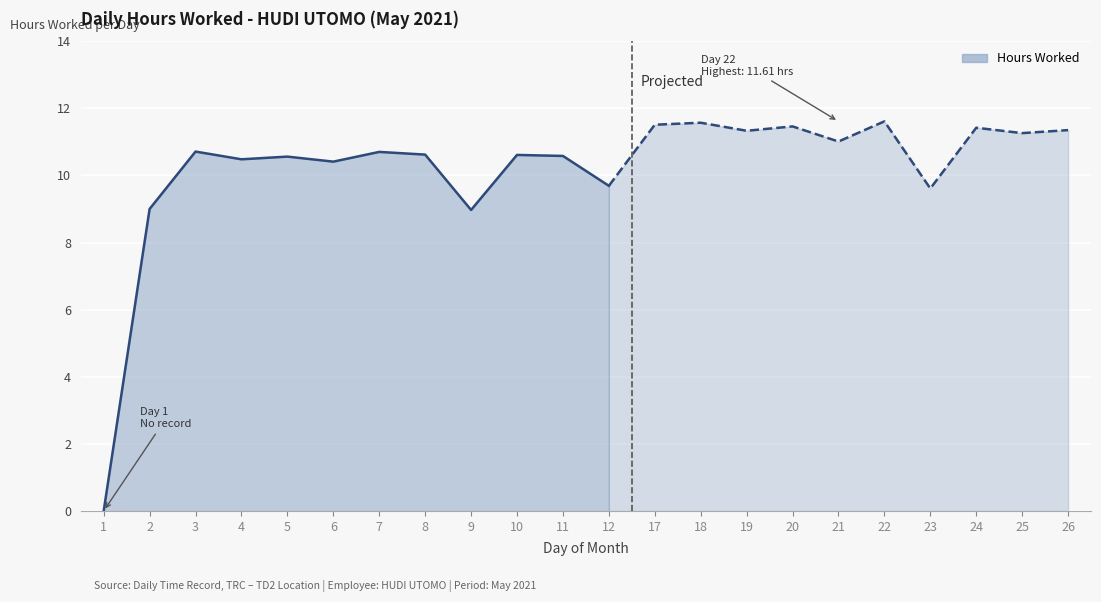

True or false: the data shows 4.2 at 18.

False